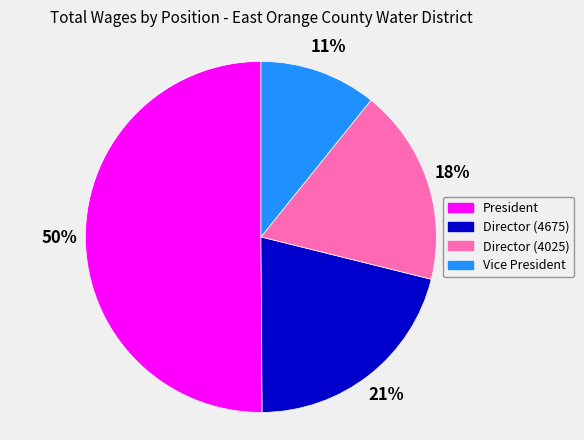

Rank the categories by value from lowest to highest.

Vice President, Director (4025), Director (4675), President